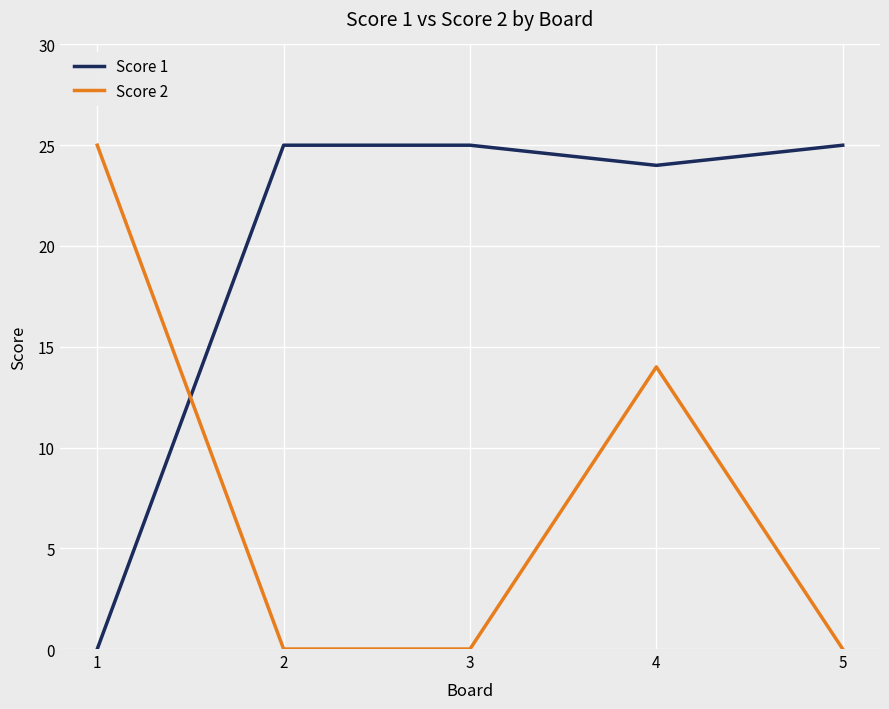

Where is the first local maximum for Score 2?

4